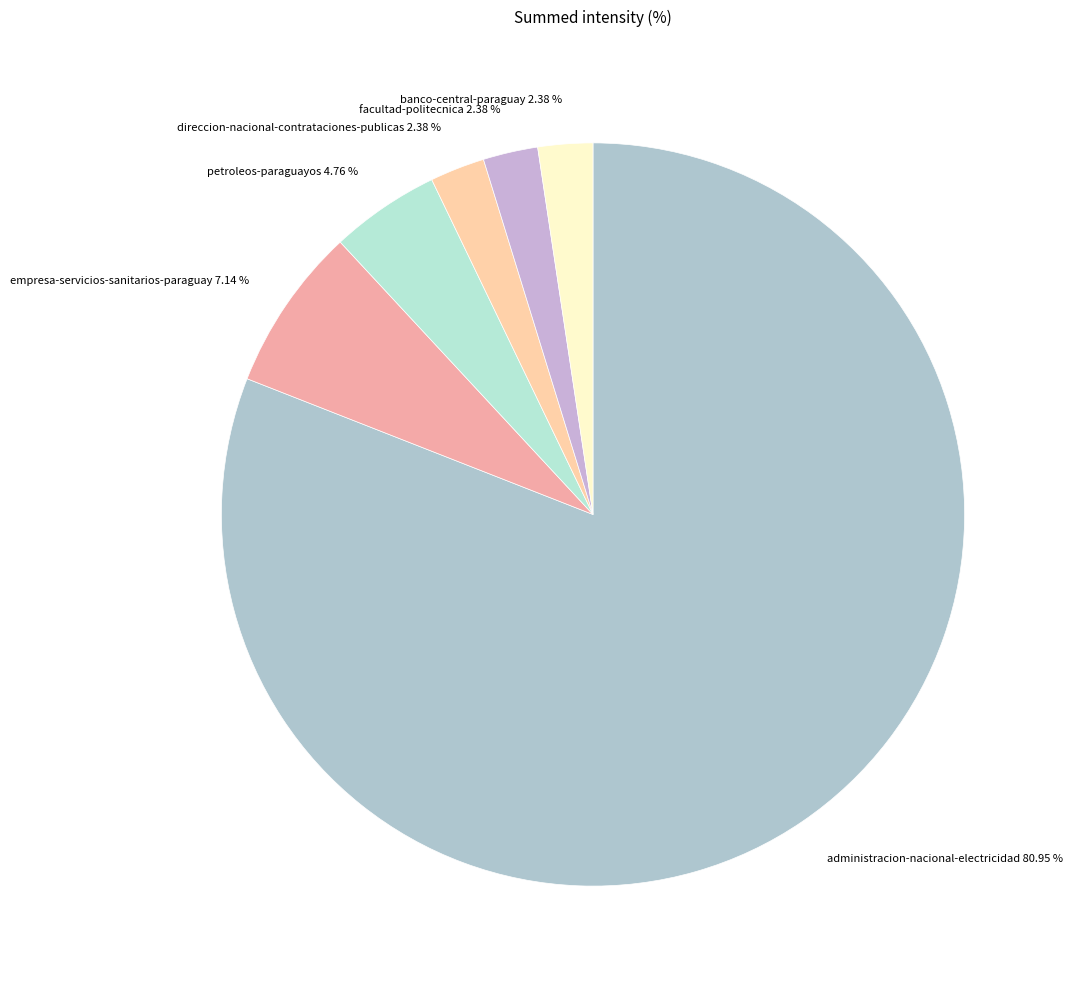

To the nearest percent, what portion does direccion-nacional-contrataciones-publicas represent?

2%